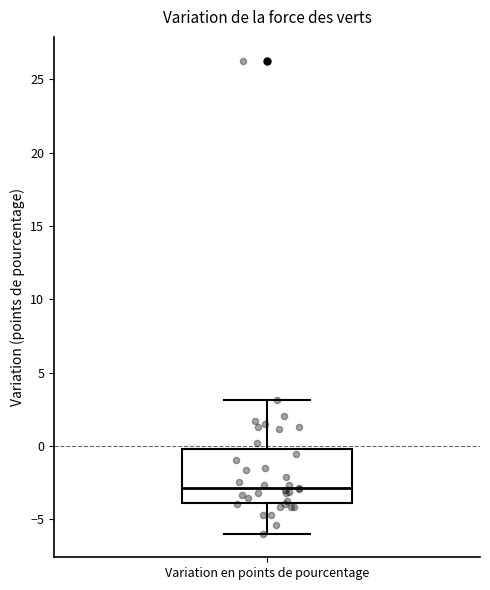

Where does the lower whisker of the box for Variation en points de pourcentage end on the y-axis? The values are not printed on the chart, so give them approximately, as read against the axis.

-6